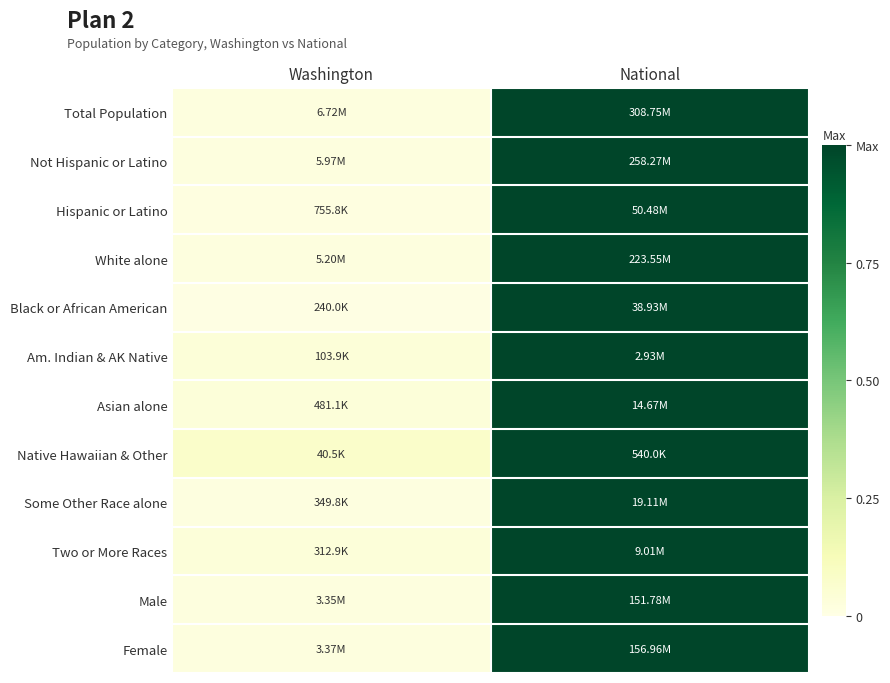

Count the number of data series in this chart.

12